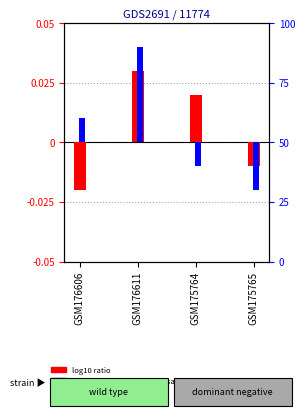

What is the label of the 3rd bar from the left?

GSM175764